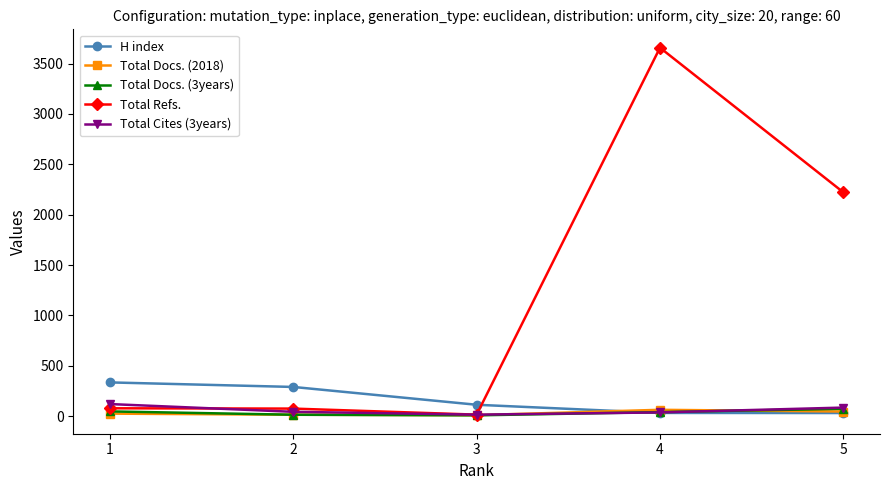

True or false: Total Docs. (2018) has a value of 13 at 2.

True